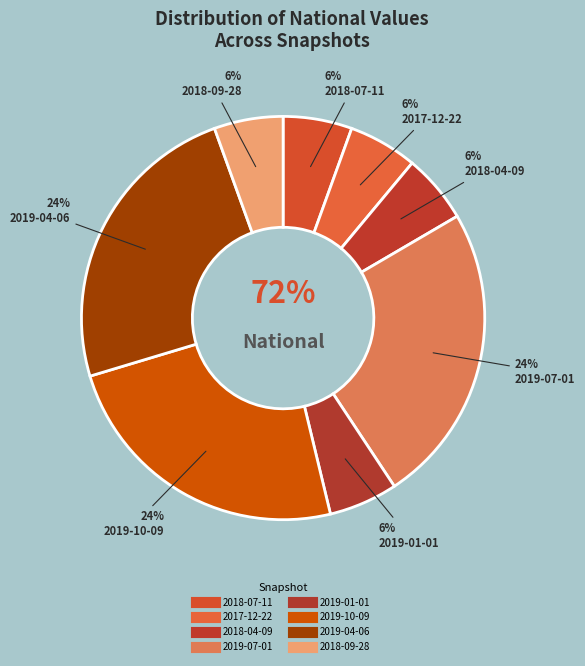

To the nearest percent, what is the average slice percentage?

12%